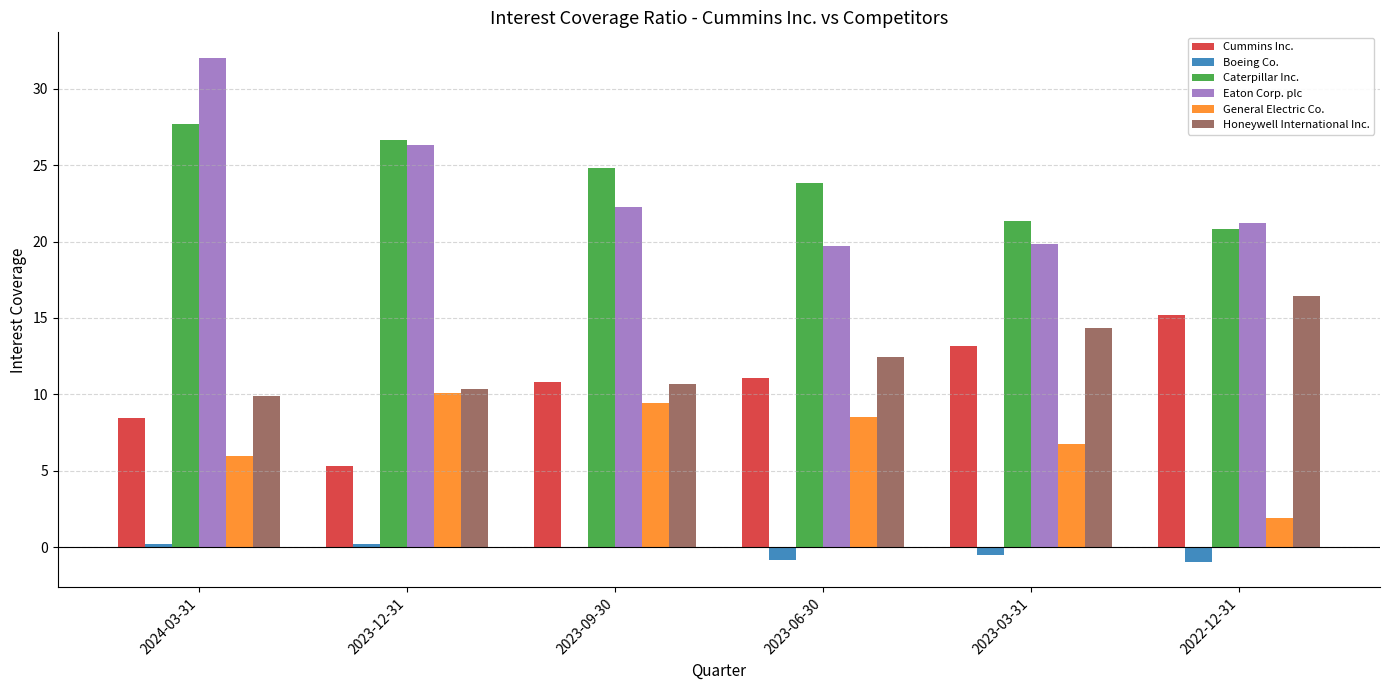

What is the maximum value for Boeing Co.?

0.2